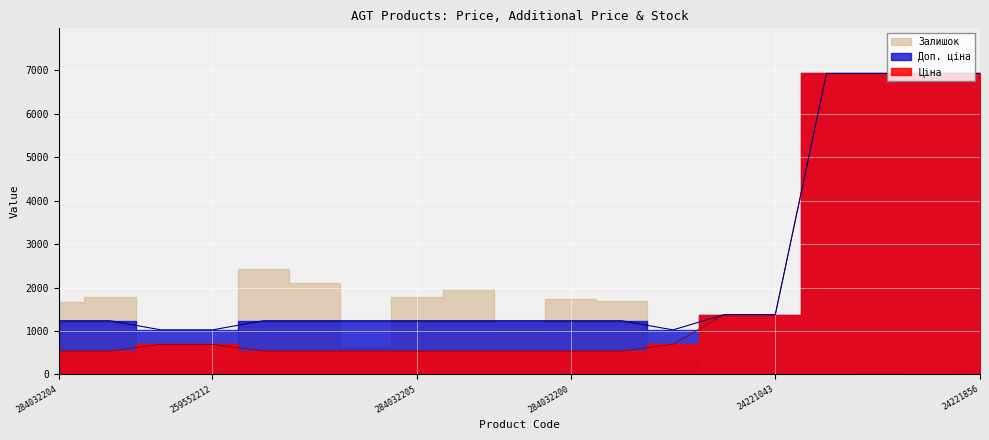

What is the label of the 19th point from the right?

284032204